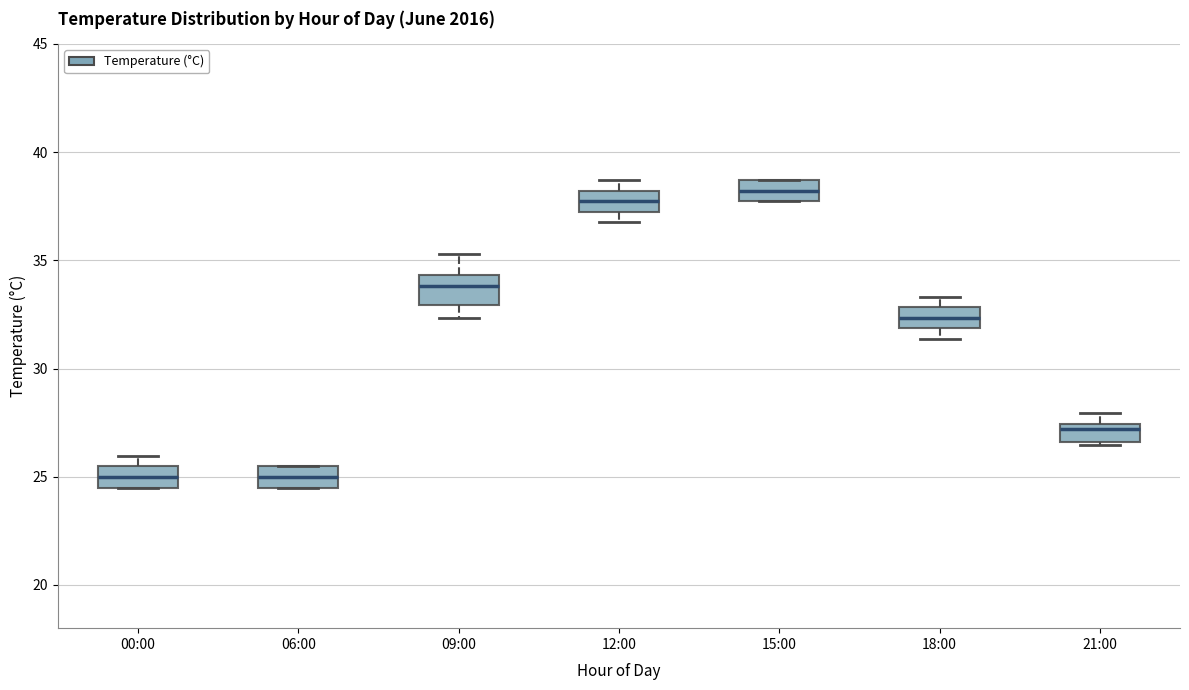

Where does the median line of the box for 15:00 sit on the y-axis? The values are not printed on the chart, so give them approximately, as read against the axis.

38.0